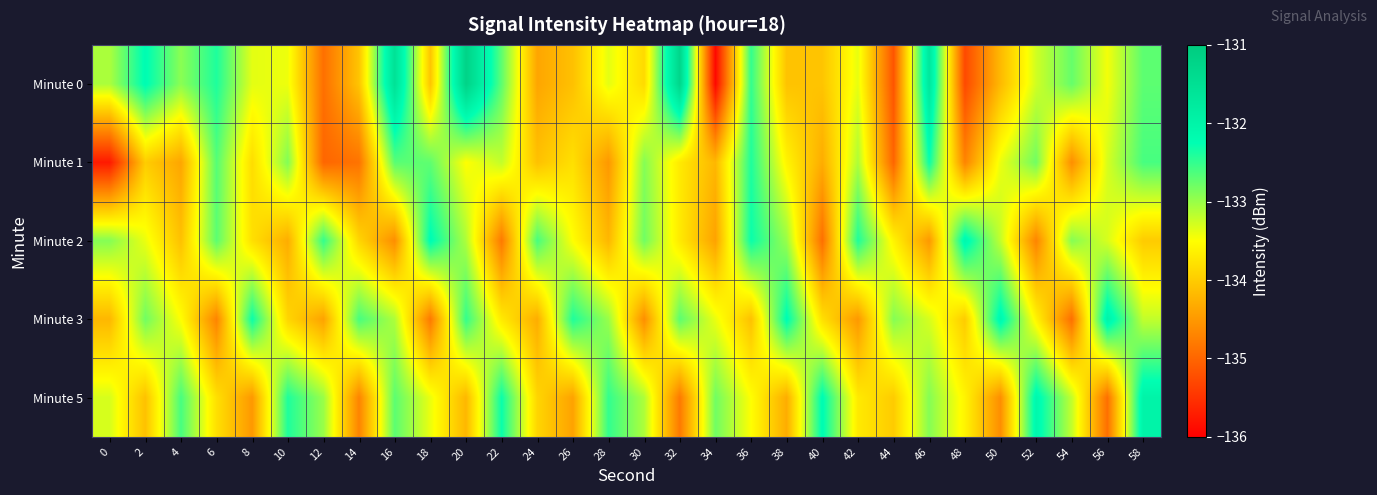

Reading left to right, transcribe all the data shown in this chart.

Minute 0: 0=-133.1	2=-132.2	4=-132.9	6=-132.4	8=-133.4	10=-133.4	12=-134.9	14=-134.1	16=-131.5	18=-134.1	20=-131.2	22=-132.7	24=-134.4	26=-134.1	28=-133.4	30=-133.9	32=-131.3	34=-135.9	36=-132.5	38=-134.1	40=-134.1	42=-133.4	44=-135.2	46=-131.7	48=-135.3	50=-134.2	52=-133.3	54=-132.8	56=-133.4	58=-132.7
Minute 1: 0=-135.7	2=-134.0	4=-134.4	6=-132.7	8=-133.8	10=-132.9	12=-135.0	14=-134.9	16=-132.7	18=-132.7	20=-133.5	22=-133.2	24=-134.1	26=-133.8	28=-134.5	30=-132.9	32=-133.7	34=-134.2	36=-132.4	38=-133.6	40=-134.3	42=-133.1	44=-135.0	46=-132.3	48=-134.7	50=-133.4	52=-132.8	54=-134.6	56=-133.3	58=-132.6
Minute 2: 0=-132.9	2=-133.4	4=-134.1	6=-132.7	8=-133.8	10=-134.3	12=-132.5	14=-133.9	16=-134.6	18=-132.2	20=-133.1	22=-134.8	24=-132.6	26=-133.5	28=-134.2	30=-132.8	32=-133.7	34=-134.4	36=-132.3	38=-133.0	40=-134.9	42=-132.4	44=-133.6	46=-134.5	48=-132.1	50=-133.2	52=-134.7	54=-132.9	56=-133.3	58=-134.0
Minute 3: 0=-134.2	2=-132.8	4=-133.5	6=-134.7	8=-132.3	10=-133.9	12=-134.4	14=-132.6	16=-133.1	18=-134.8	20=-132.5	22=-133.7	24=-134.3	26=-132.4	28=-133.0	30=-134.6	32=-132.7	34=-133.4	36=-134.1	38=-132.2	40=-133.8	42=-134.5	44=-132.9	46=-133.3	48=-134.0	50=-132.1	52=-133.6	54=-134.9	56=-132.0	58=-133.2
Minute 5: 0=-133.3	2=-134.1	4=-132.6	6=-133.8	8=-134.5	10=-132.4	12=-133.0	14=-134.7	16=-132.7	18=-133.4	20=-134.2	22=-132.3	24=-133.9	26=-134.4	28=-132.5	30=-133.1	32=-134.8	34=-132.8	36=-133.5	38=-134.3	40=-132.2	42=-133.7	44=-134.0	46=-132.9	48=-133.6	50=-134.6	52=-132.1	54=-133.2	56=-134.9	58=-132.0